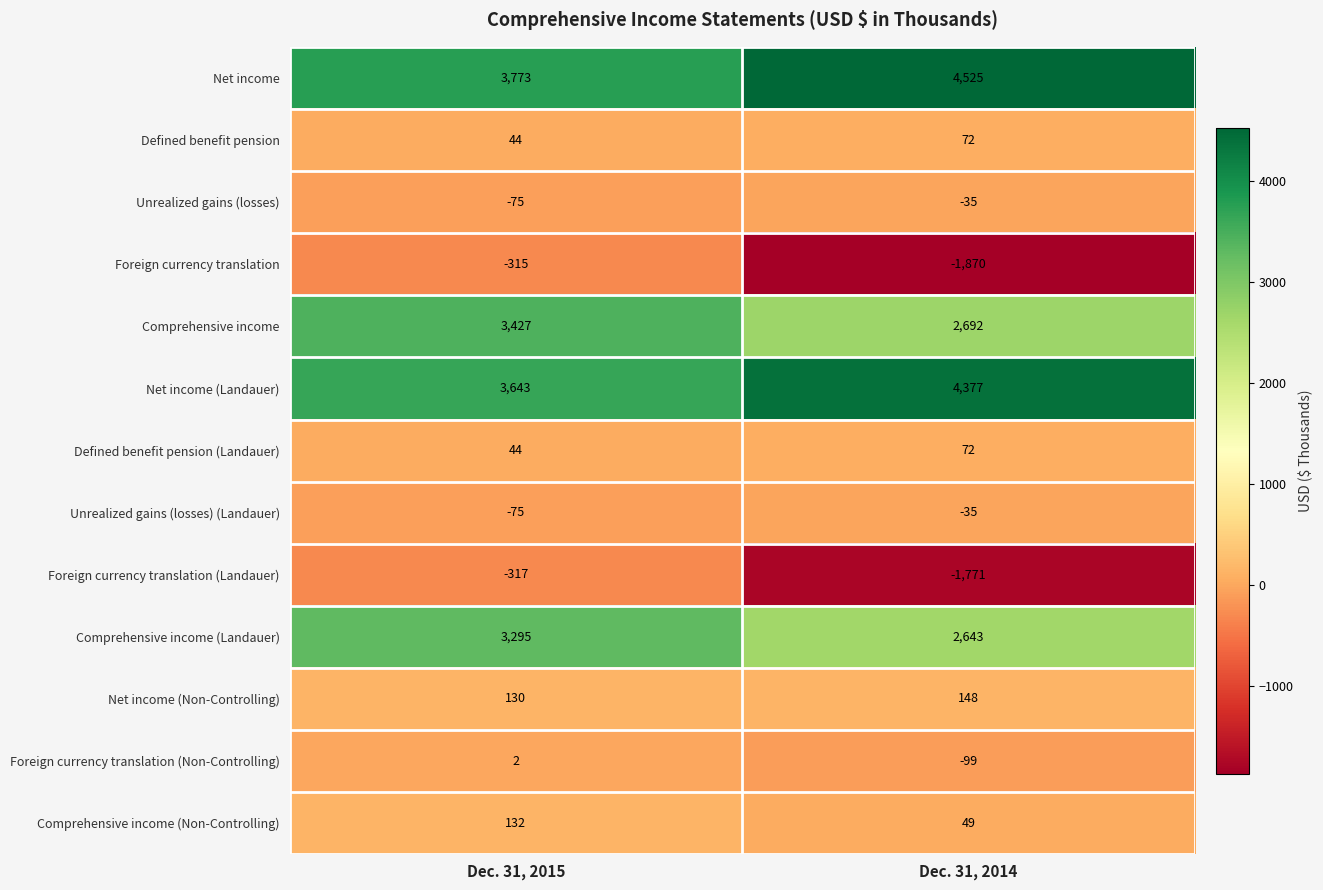

True or false: Unrealized gains (losses) (Landauer) has a value of -62 at Dec. 31, 2014.

False